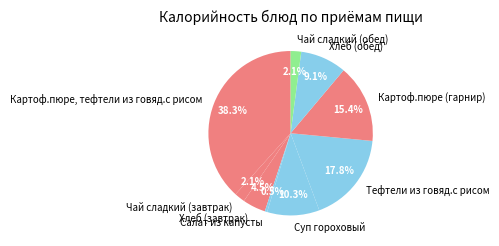

To the nearest percent, what portion does Картоф.пюре (гарнир) represent?

15%